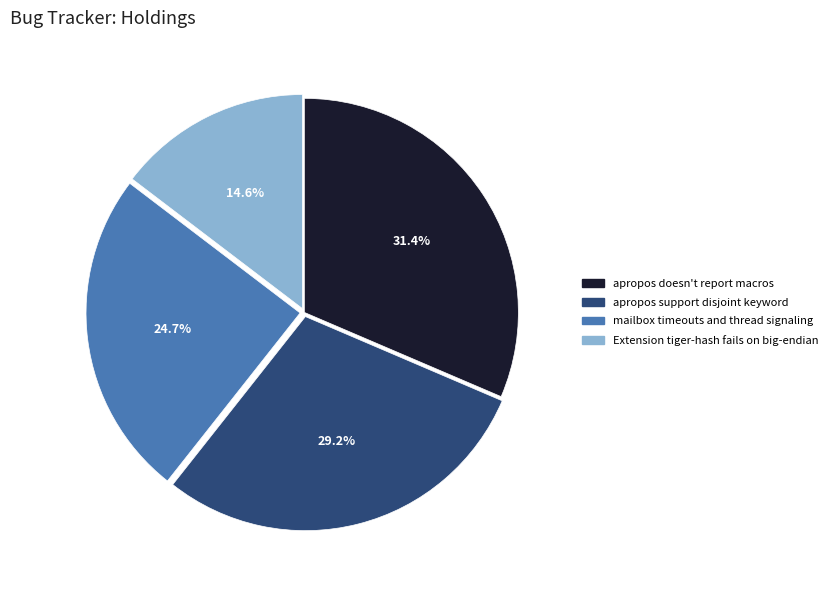

To the nearest percent, what percentage of the pie is apropos support disjoint keyword?

29%